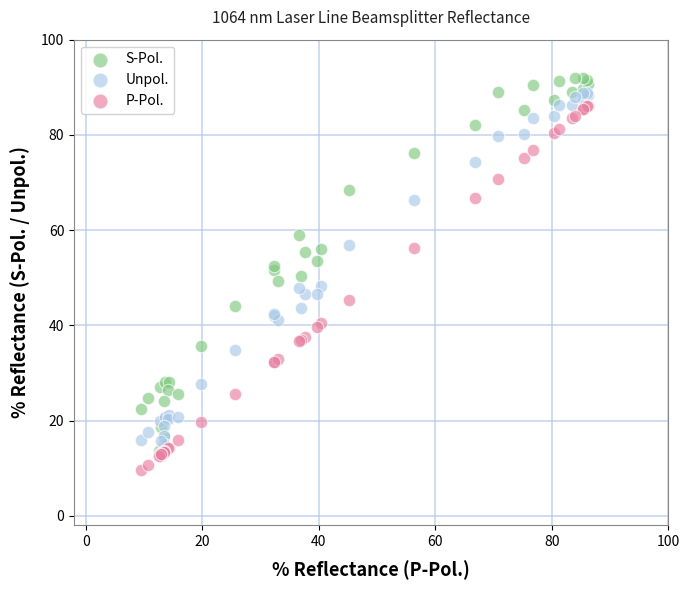

What are all the series names shown in the legend?

S-Pol., Unpol., P-Pol.